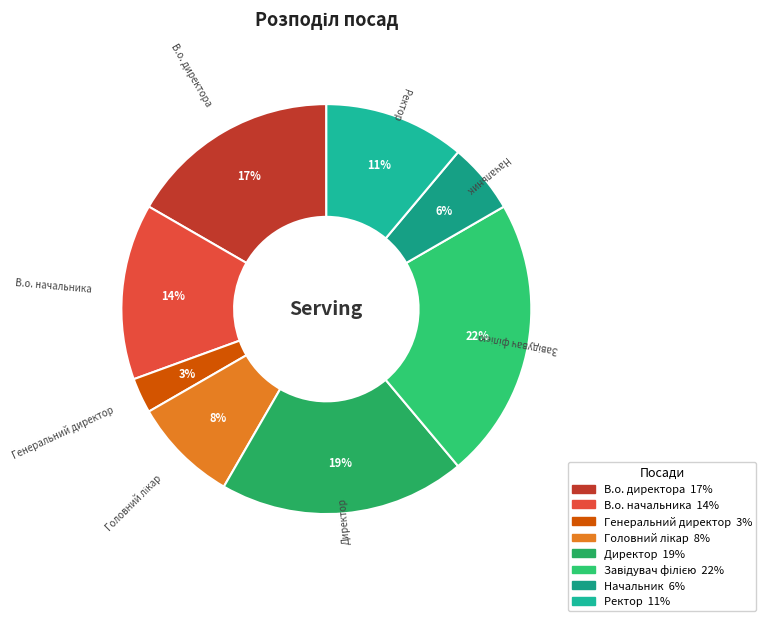

To the nearest percent, what is the difference between the largest and smallest slice percentages?

19%